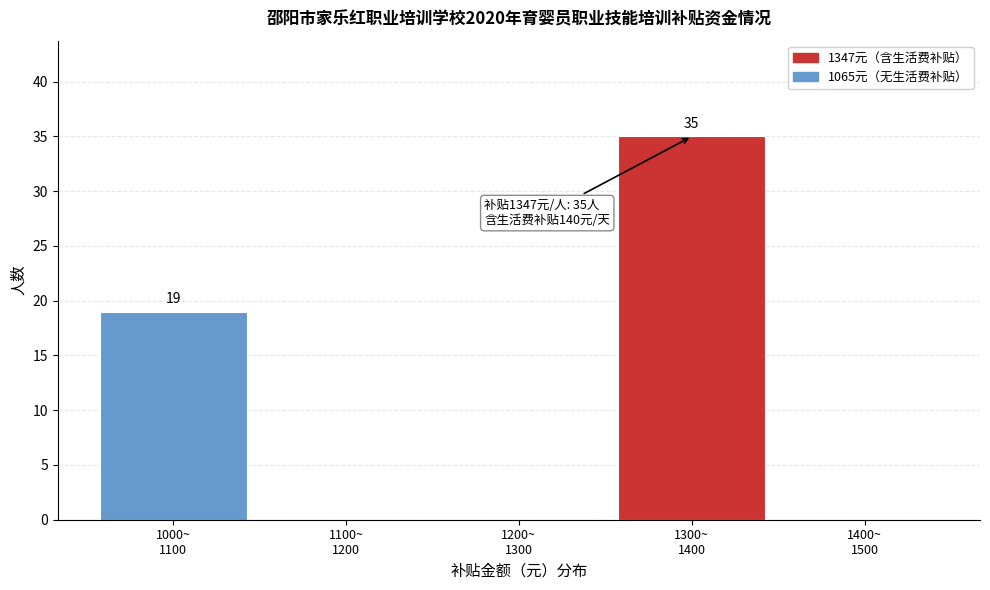

What is the maximum value shown in the chart?

35